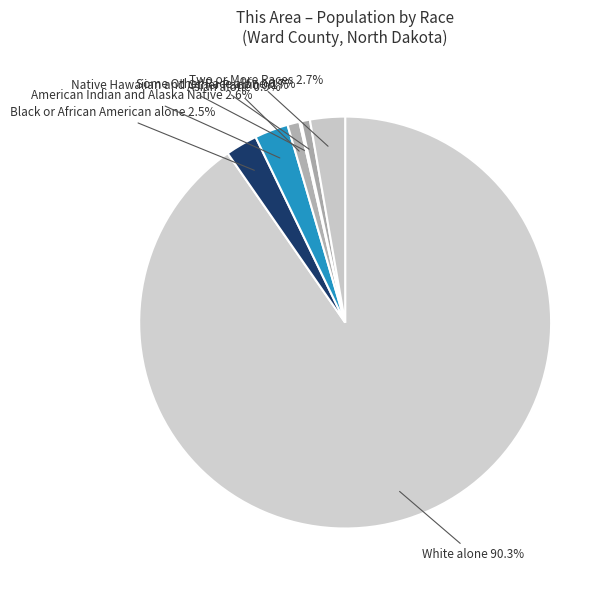

What is the total percentage of Asian alone and Some Other Race alone?

1.6%